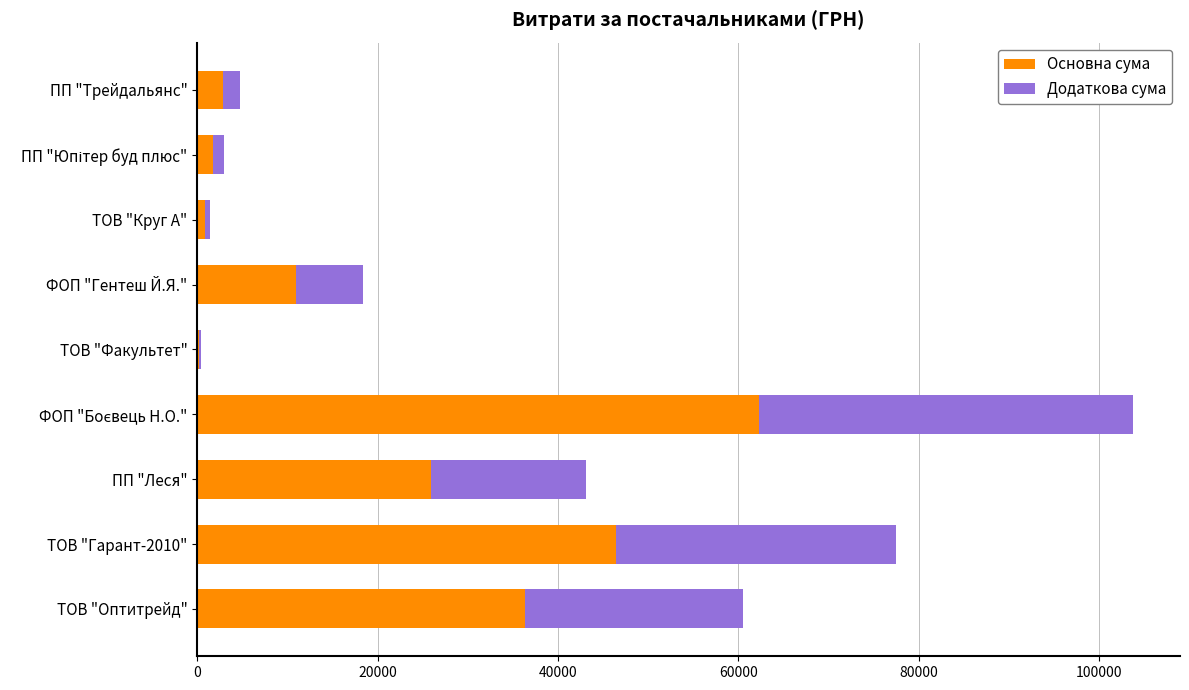

What is the total value across all series at ПП "Леся"?

43164.0